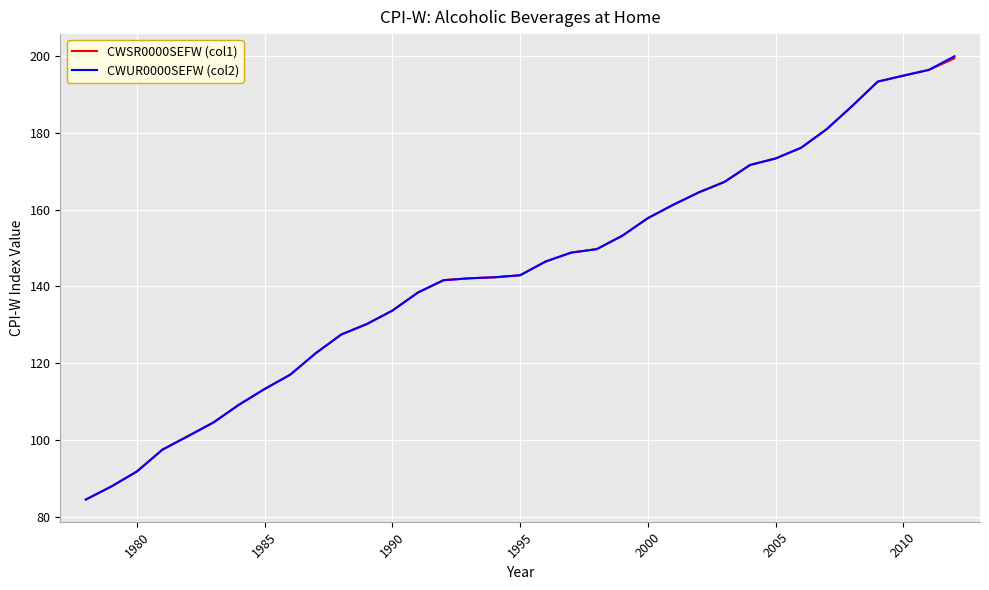

What is the smallest value displayed?

84.5